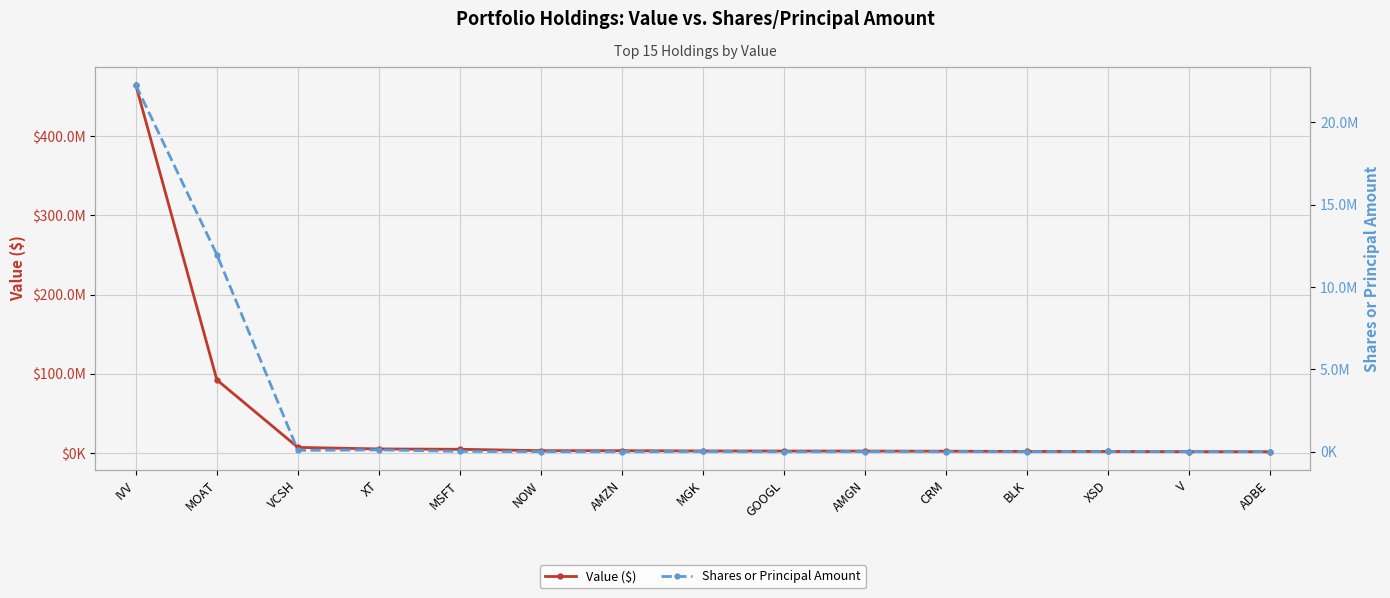

True or false: Value ($) and Shares or Principal Amount cross at least once.

False